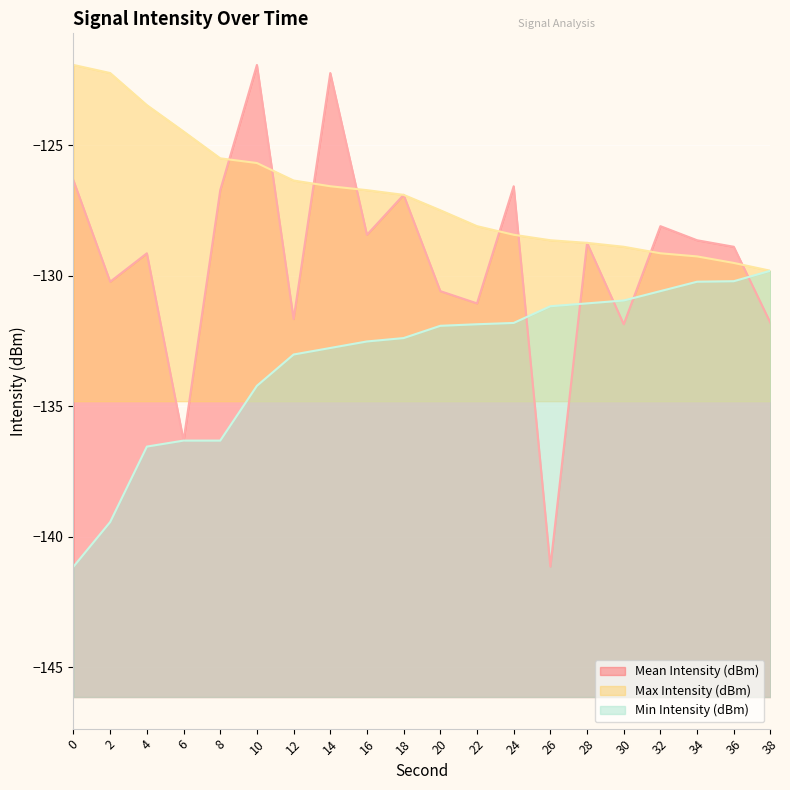

The value of Mean Intensity (dBm) at 16 is -226.2. True or false?

False